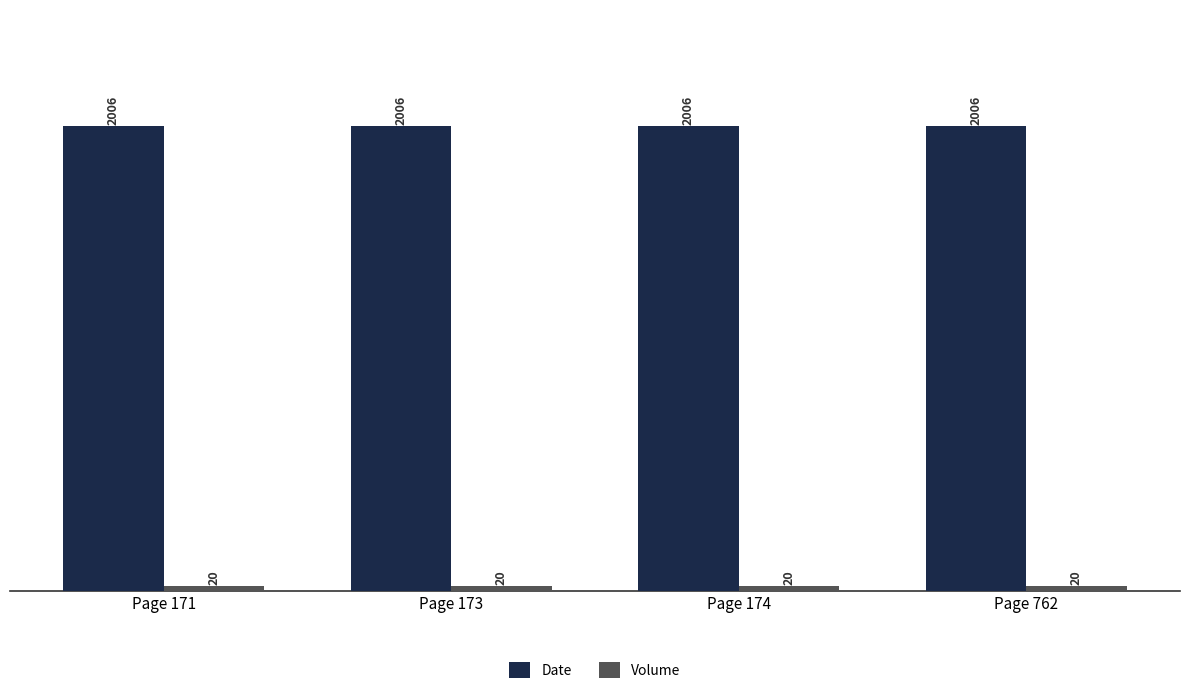

The Date series shows 2006 at Page 762. True or false?

True